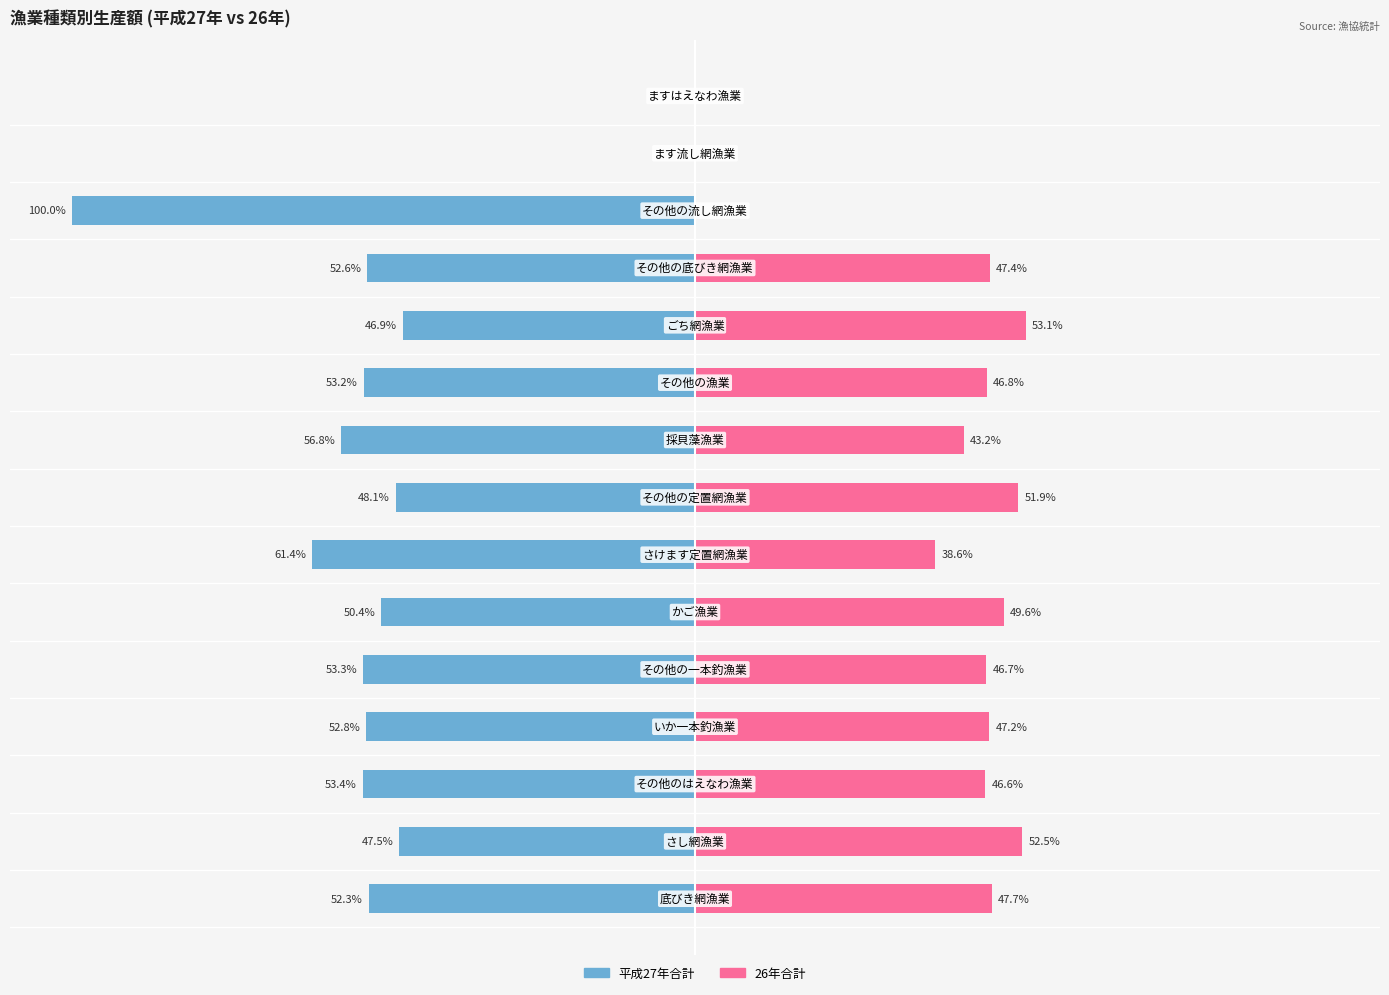

True or false: 平成27年合計 has a value of -53.2 at 9.

True